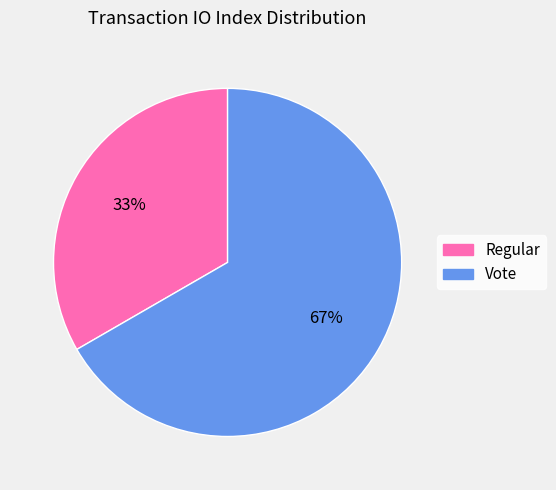

The Vote slice represents 58% of the pie. True or false?

False